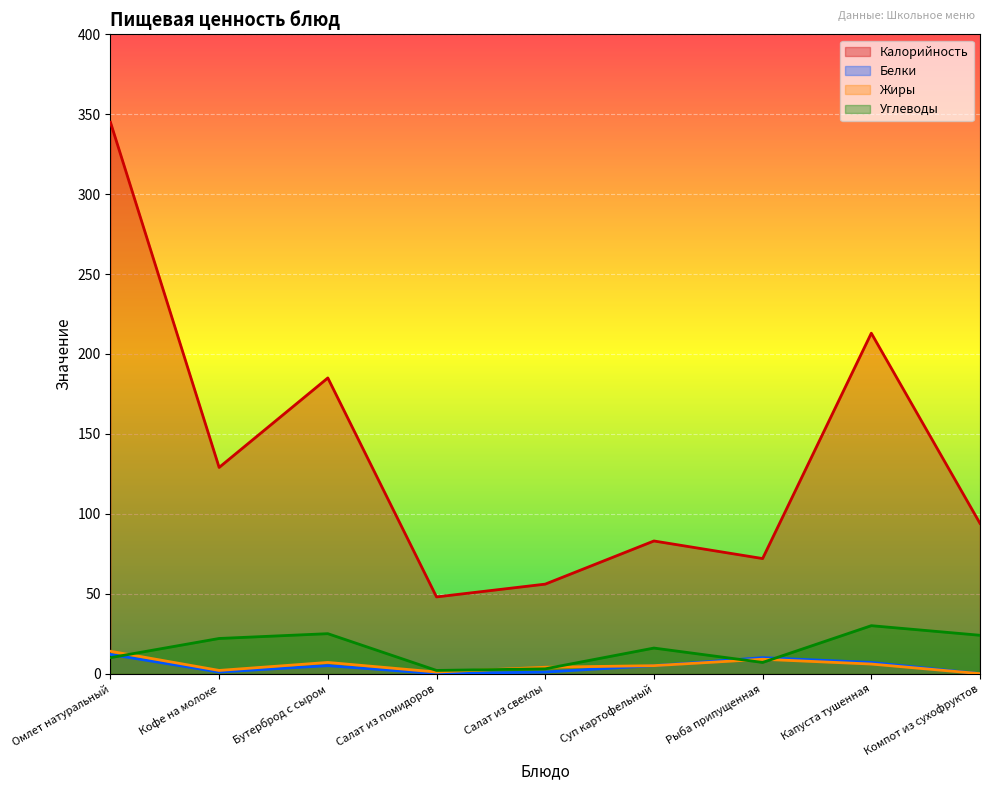

What is the label of the 9th point from the left?

Компот из сухофруктов